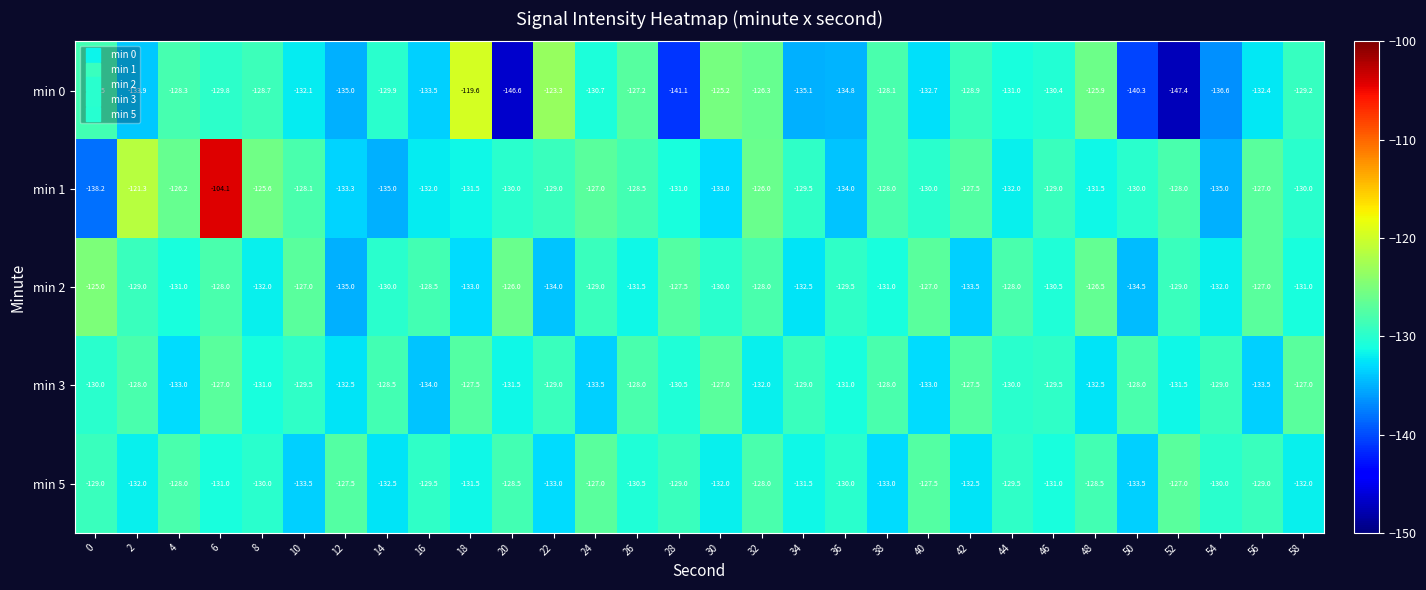

What is the minimum value for min 3?

-134.0